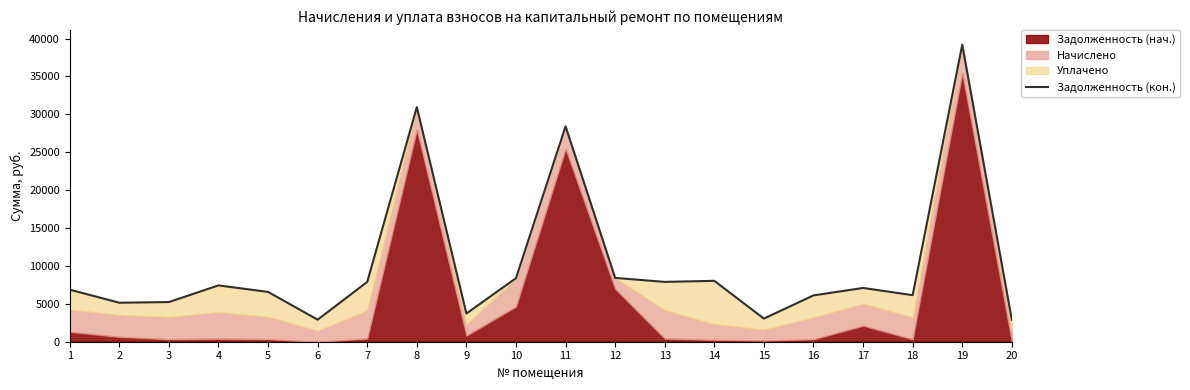

At which label does the data first exceed 7094?

4